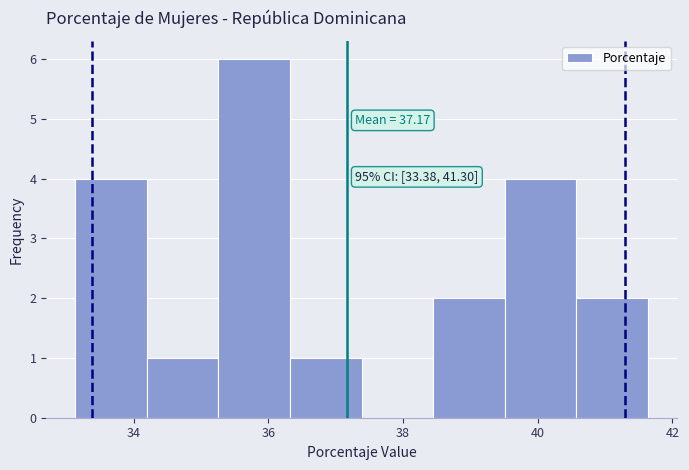

Which range on the x-axis has the tallest bar?

35.2 to 36.4